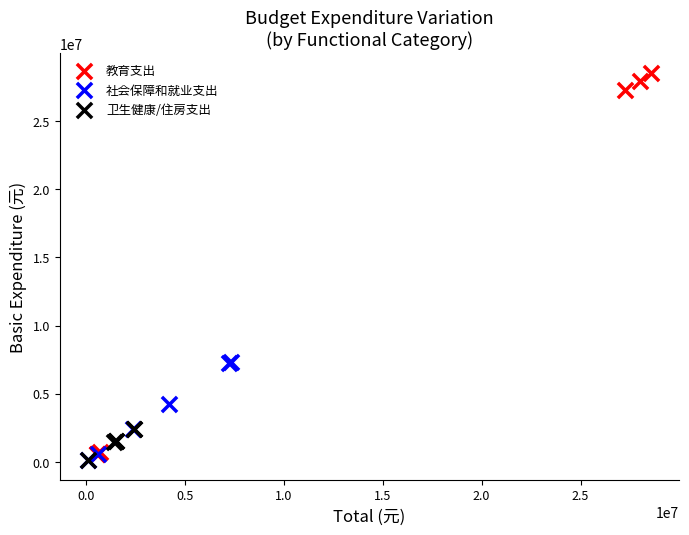

Which series has the largest Y range (max minus min)?

教育支出